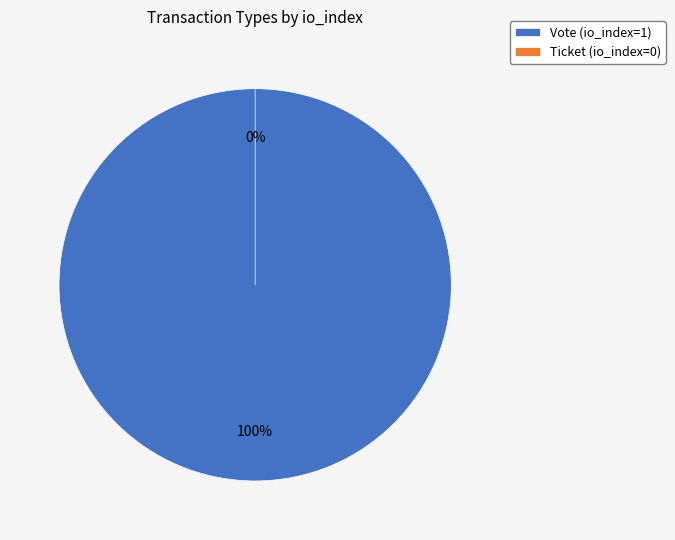

To the nearest percent, what is the difference between the Vote and Ticket slice percentages?

100%